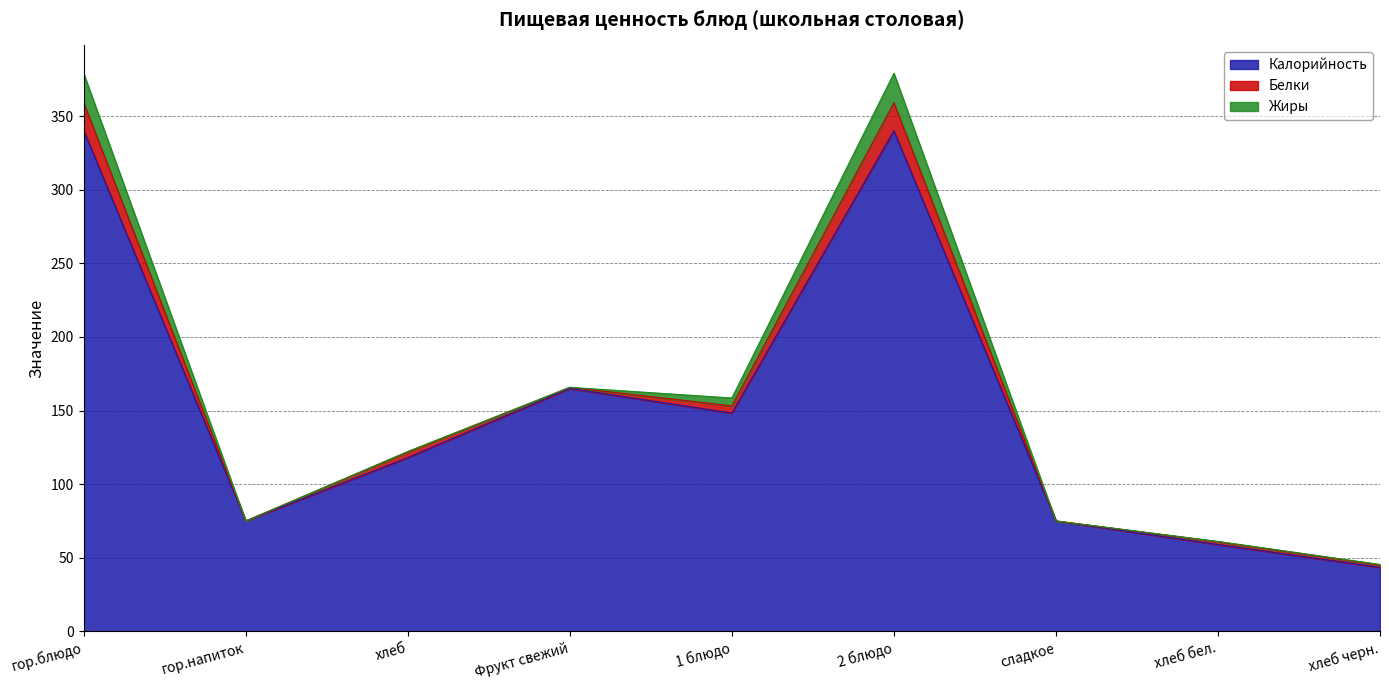

Does the chart display data point markers on the line(s)?

No